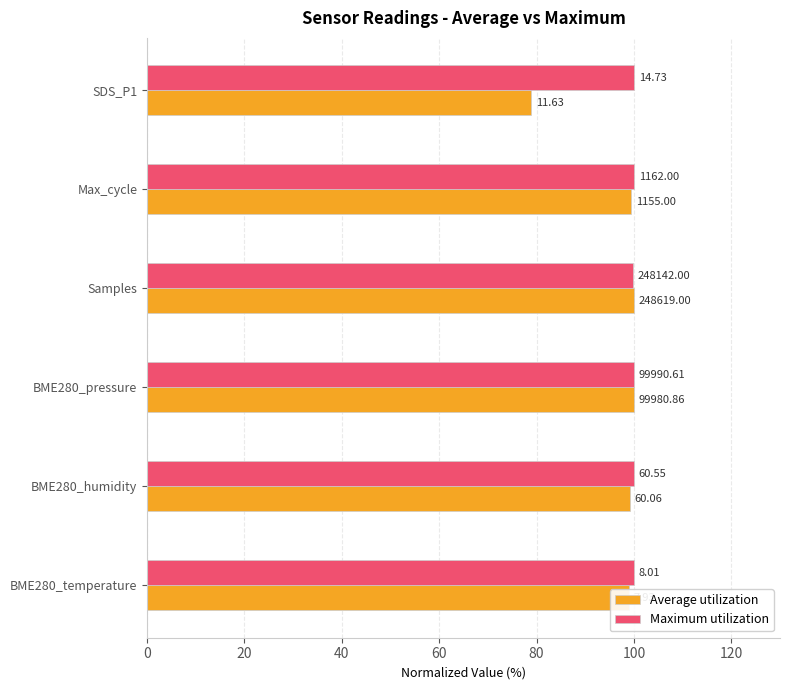

What is the value of the Average utilization bar at the 2nd from the left?

99.2